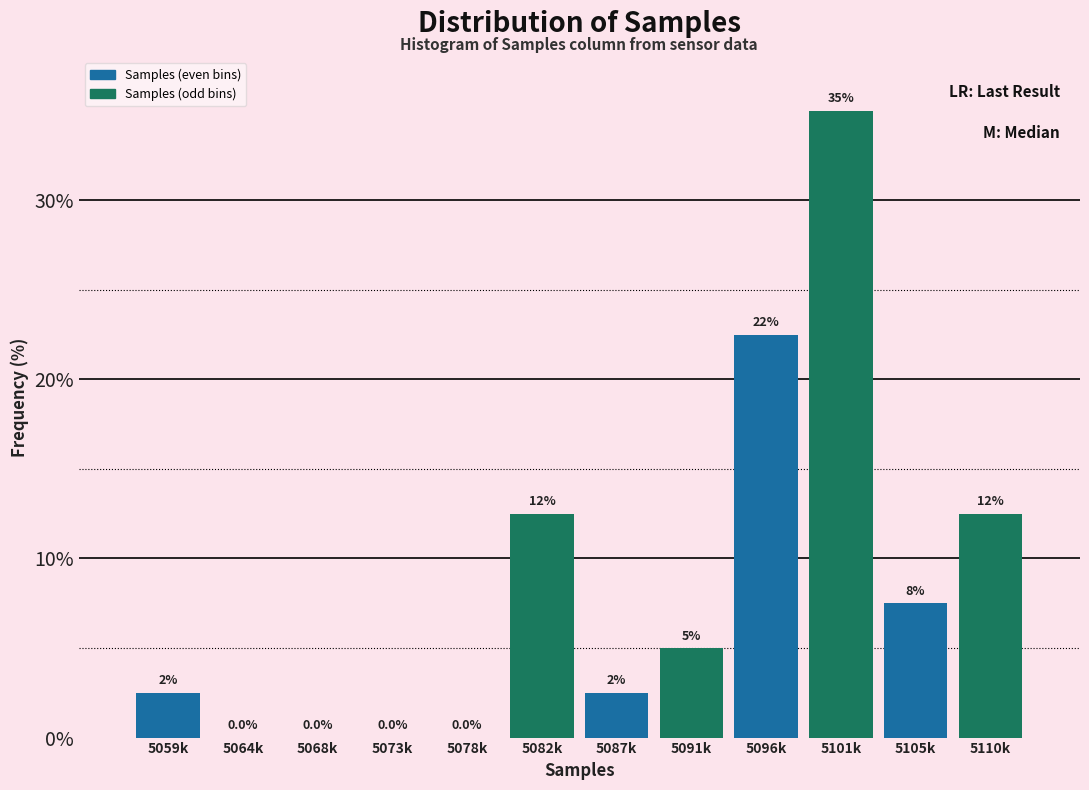

Reading right to left, extract all data points from this chart.

5110k=12.5	5105k=7.5	5101k=35.0	5096k=22.5	5091k=5.0	5087k=2.5	5082k=12.5	5078k=0.0	5073k=0.0	5068k=0.0	5064k=0.0	5059k=2.5